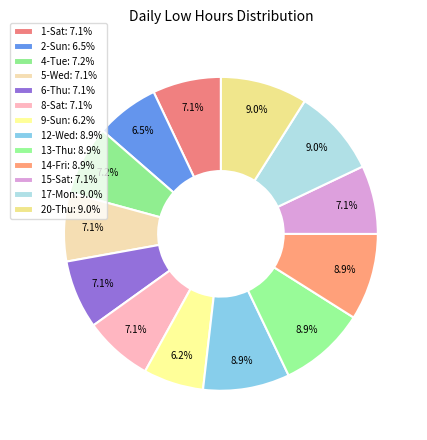

Count the number of slices in the pie.

13